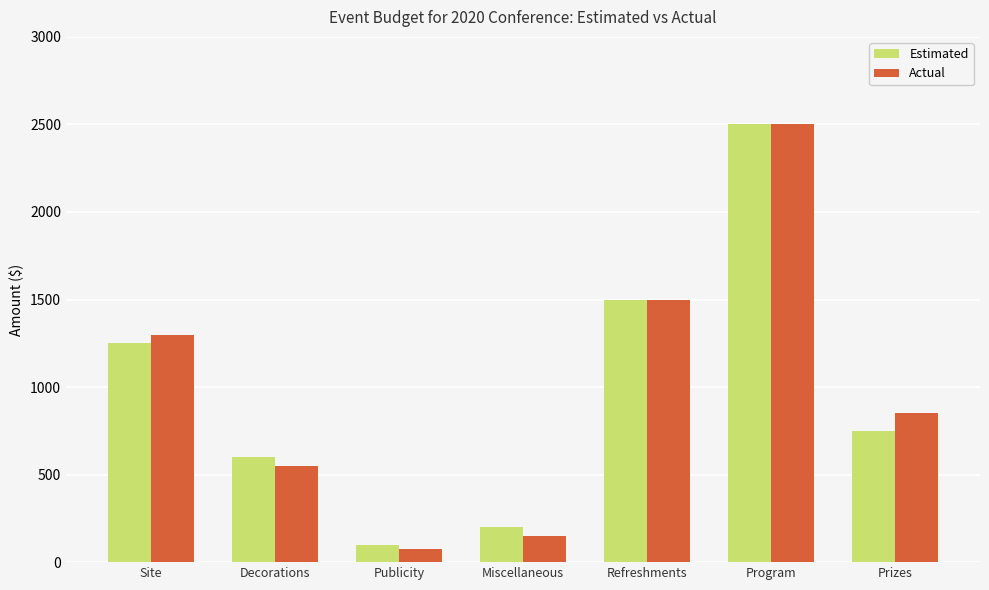

What is the label of the 5th bar from the right?

Publicity